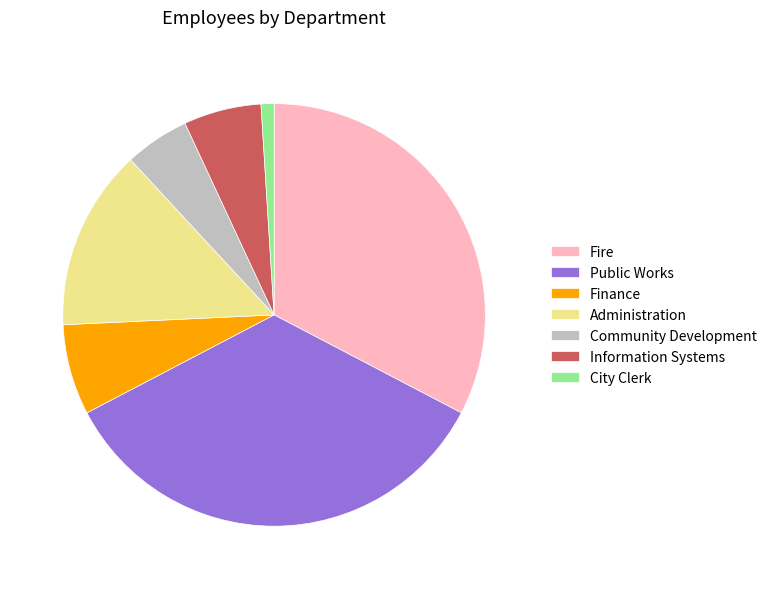

The Public Works slice represents 45% of the pie. True or false?

False